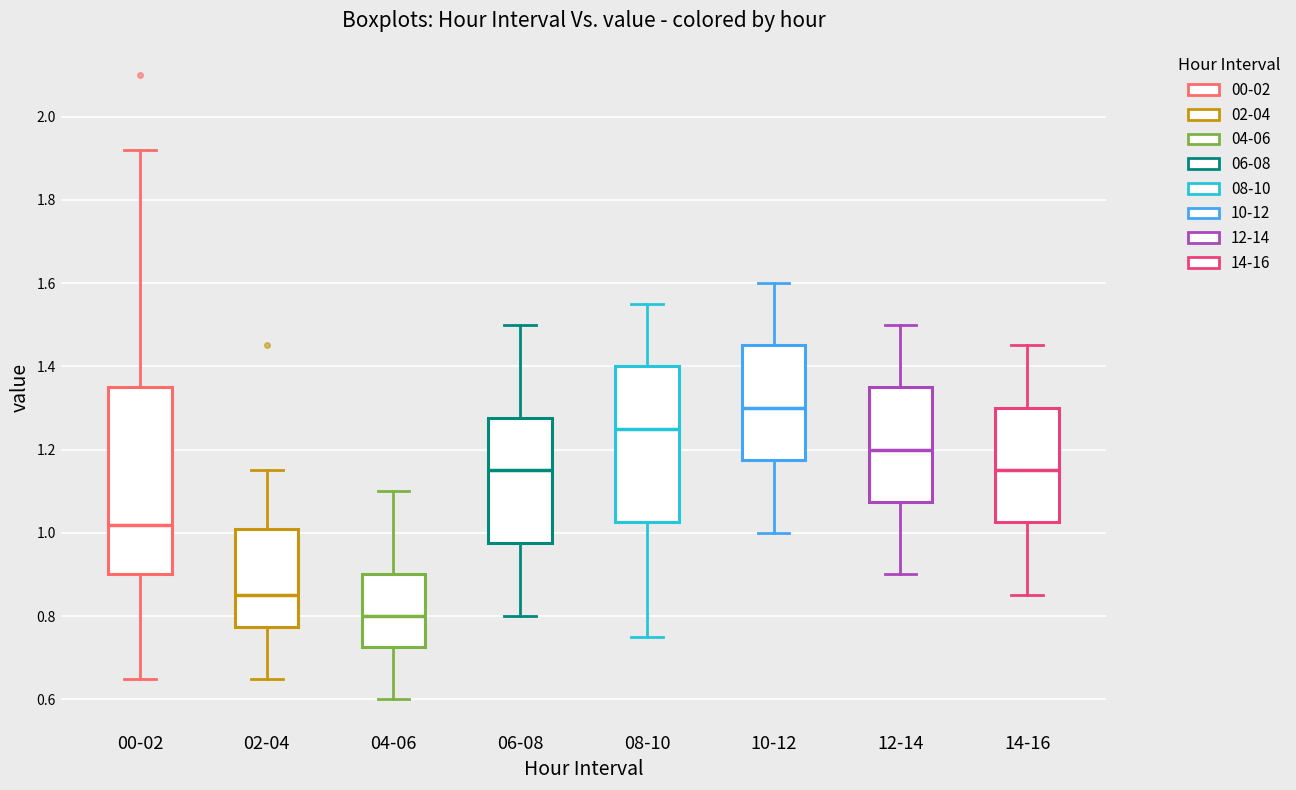

Which box has the lowest median line?

04-06